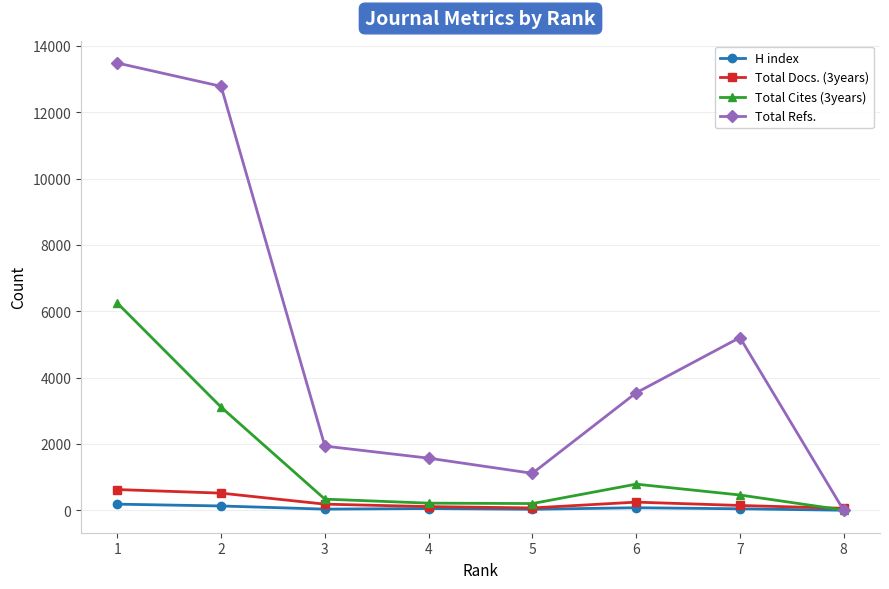

How many lines are shown in the chart?

4